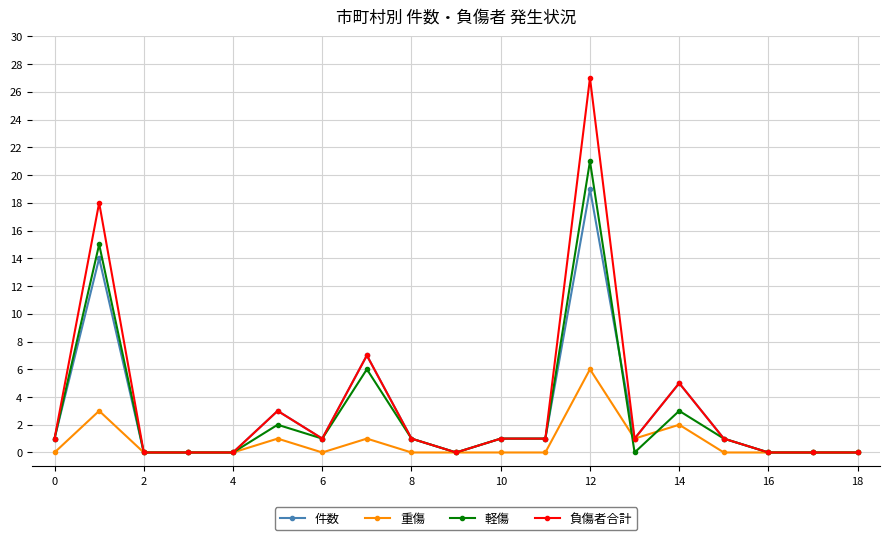

Is this an area chart (filled region under the line)?

No